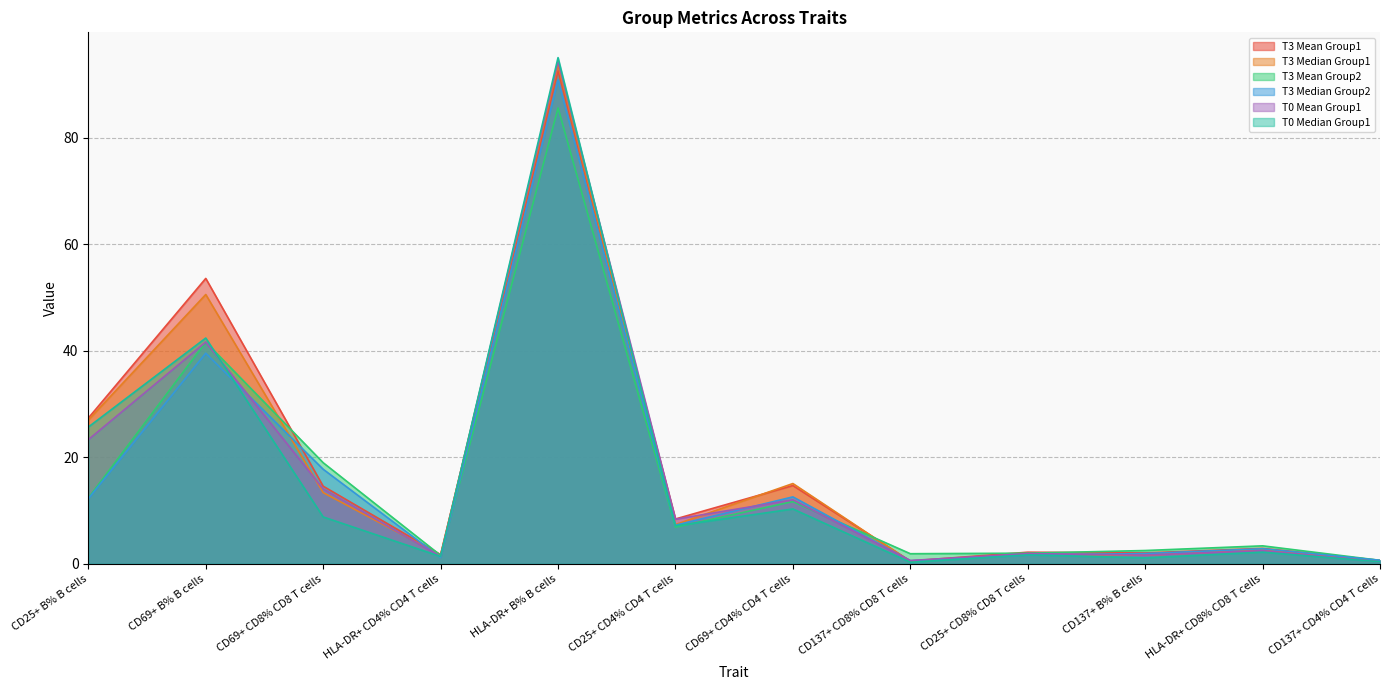

True or false: T3 Median Group1 has a value of 24.6 at CD69+ CD4% CD4 T cells.

False